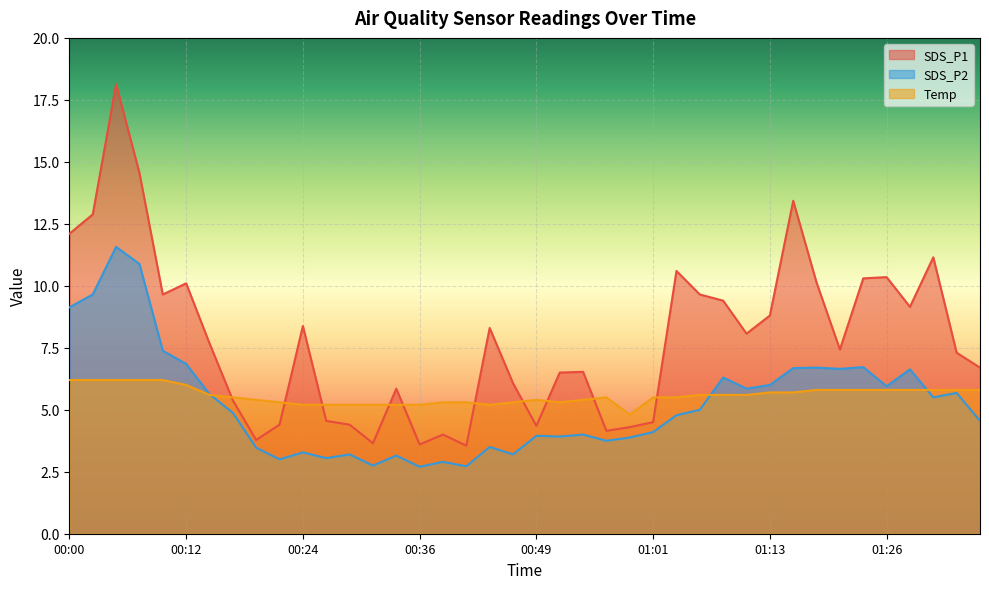

At which category is the sum across all series the highest?

00:05